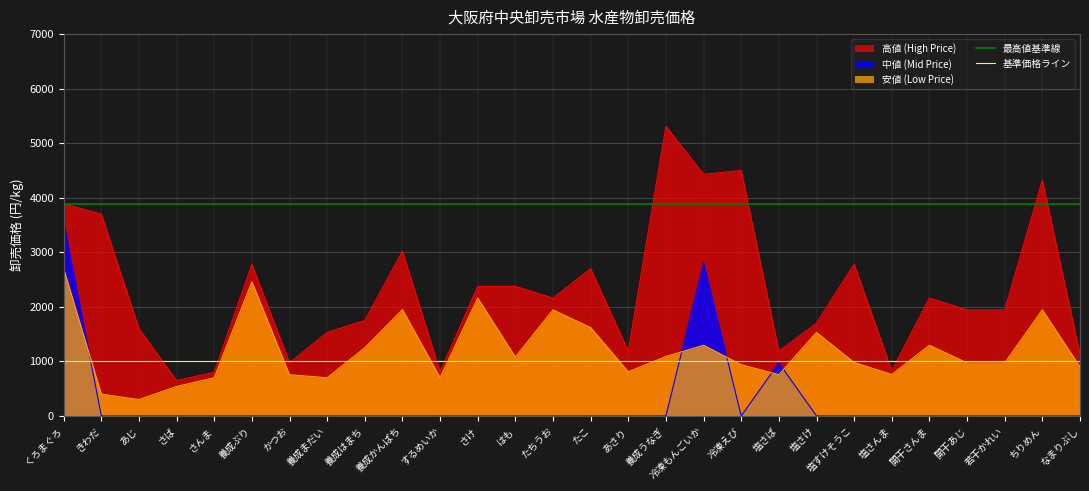

What is the sum of the 基準価格ライン values at くろまぐろ and きわだ?

2000